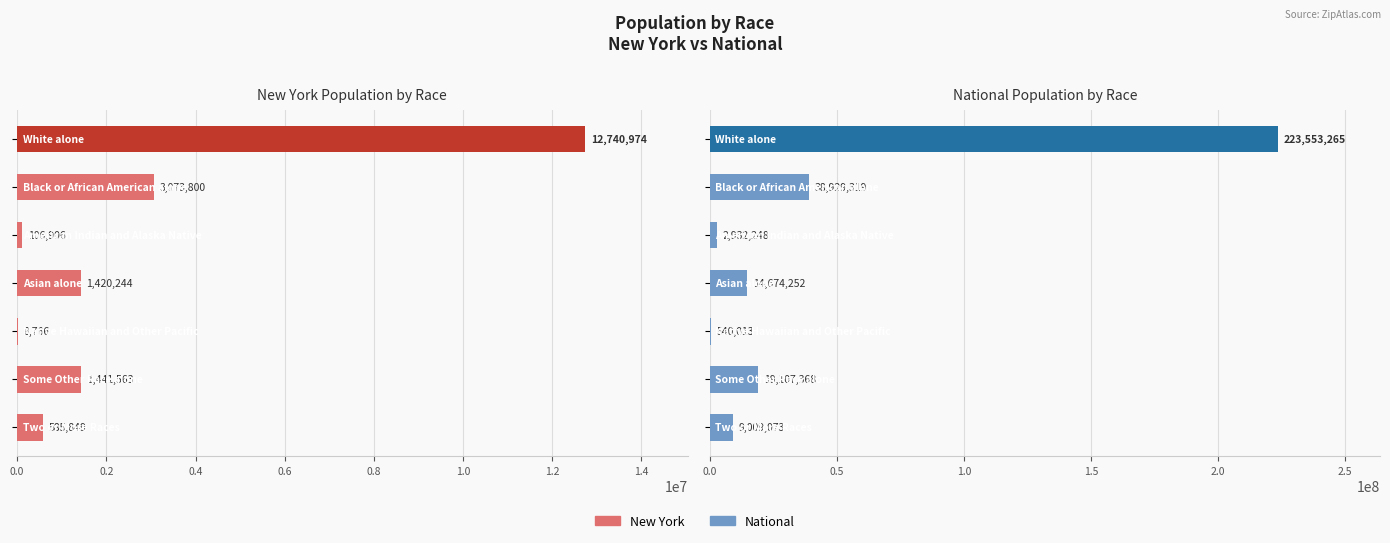

What is the difference between the maximum and minimum values in the National series?

223013252